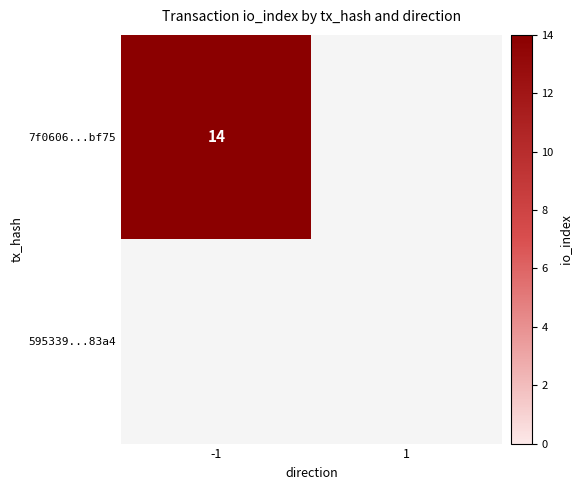

True or false: 7f0606...bf75 has a value of 24 at -1.

False